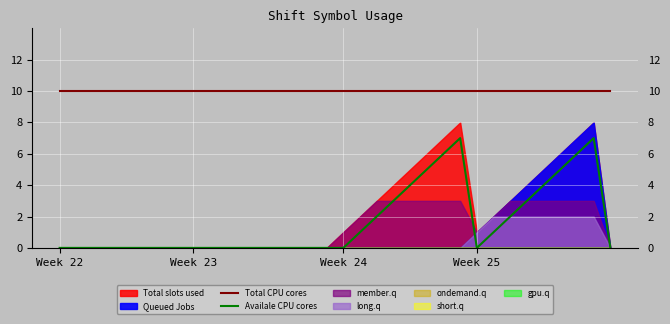

True or false: Availale CPU cores and Total CPU cores intersect in this chart.

False